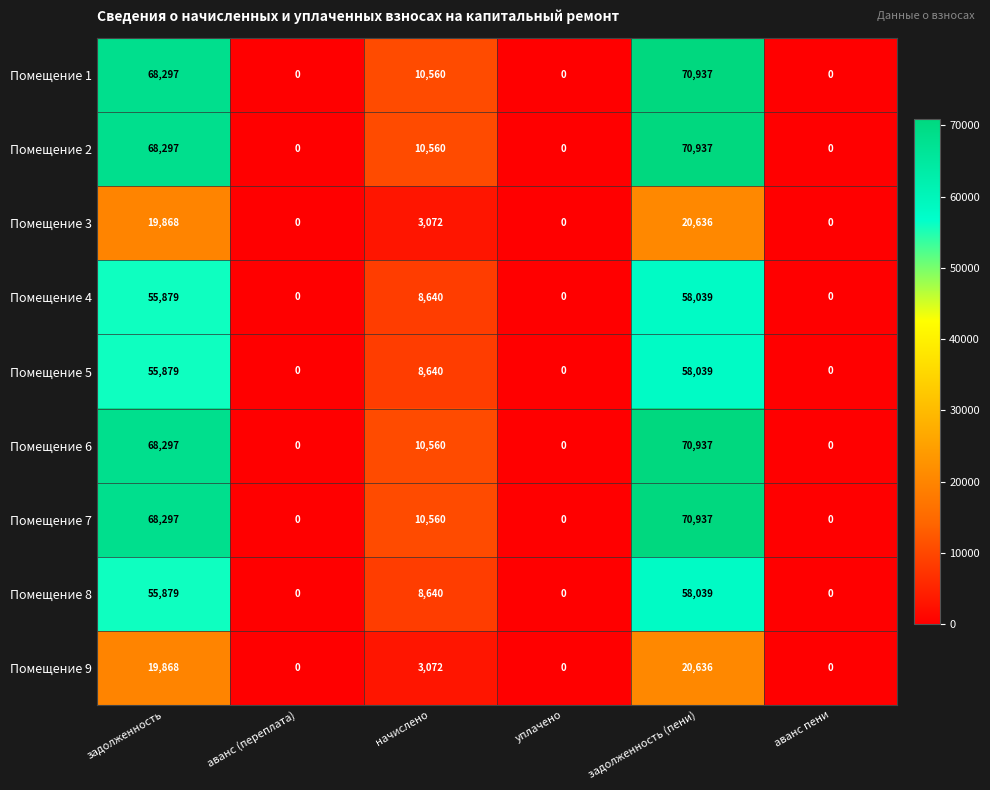

How many values in Помещение 2 are above zero?

3